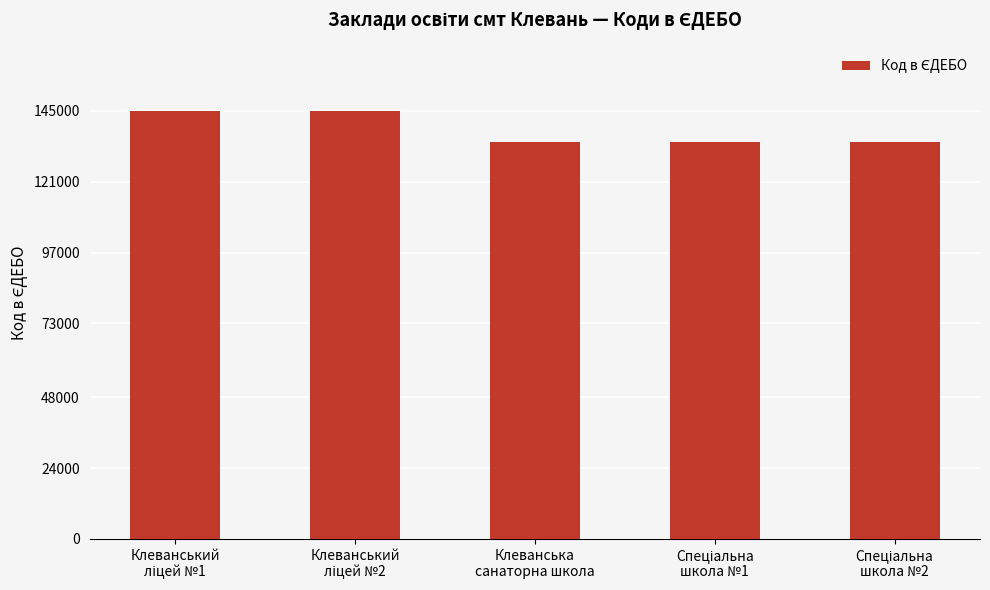

What is the value of the 5th bar from the left?

134617